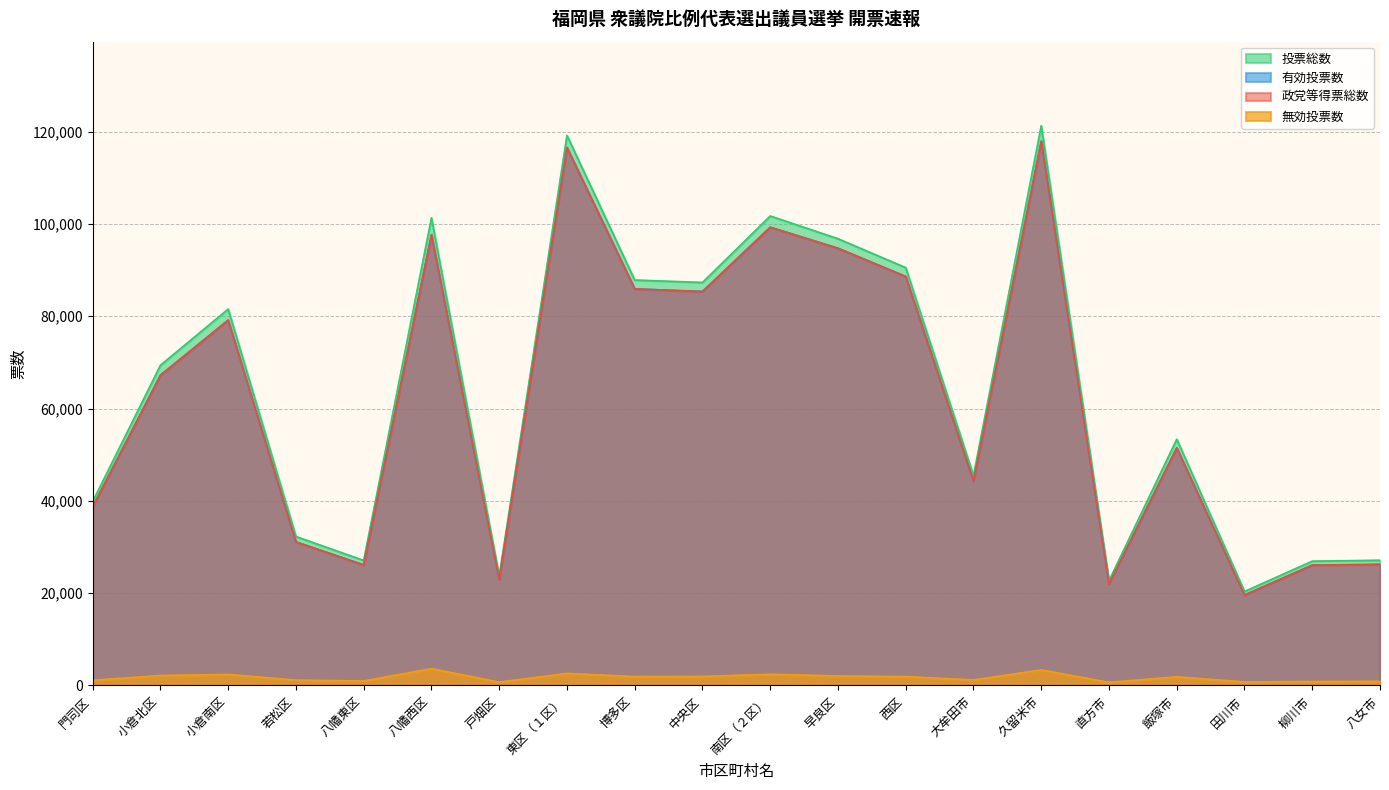

How many series are shown in this chart?

4